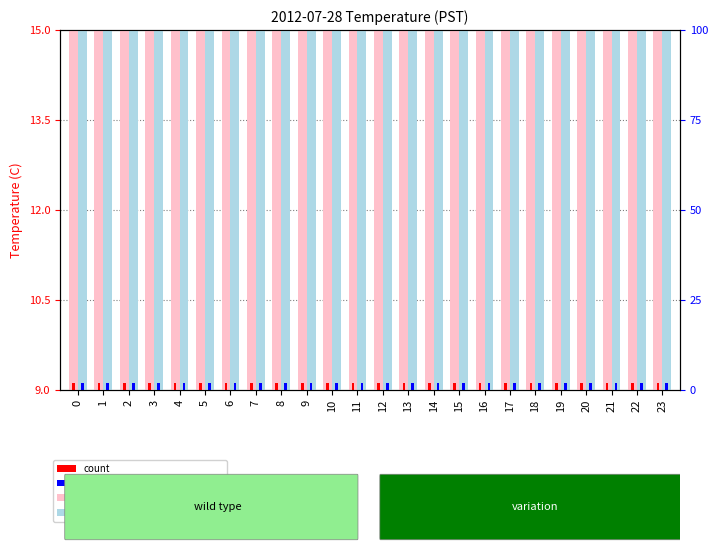

Are the bars grouped side by side (vs. stacked)?

Yes